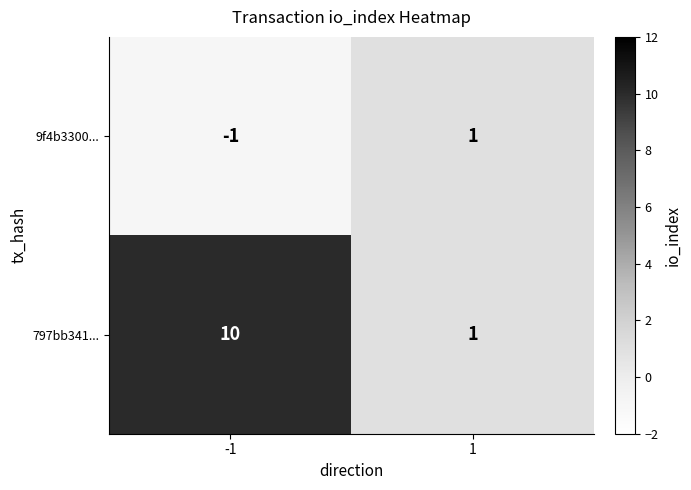

How many distinct data groups are displayed?

2